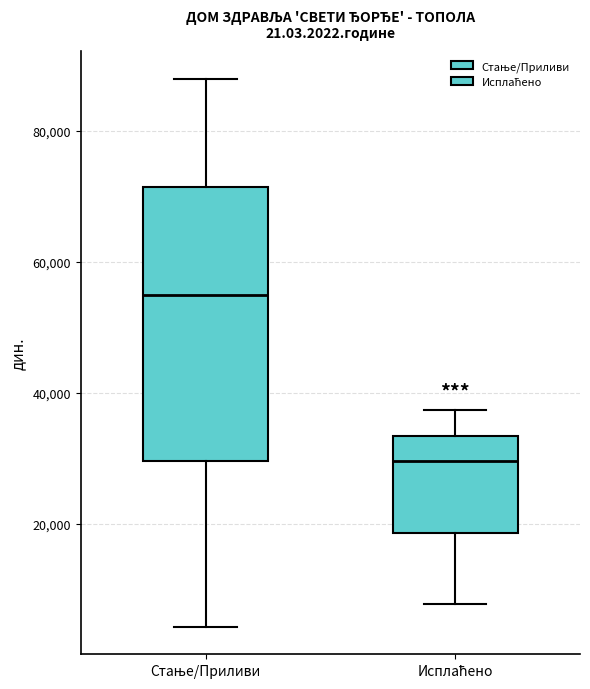

Reading left to right, transcribe this box plot: for each box, give where its median line is, the range the box spans, and where its two whiskers end, as read against the y-axis. The values are not printed on the chart, so give them approximately, as read against the axis.

Стање/Приливи: median 54000, box 30000 to 72000, whiskers 4000 to 88000
Исплаћено: median 30000, box 18000 to 34000, whiskers 8000 to 38000